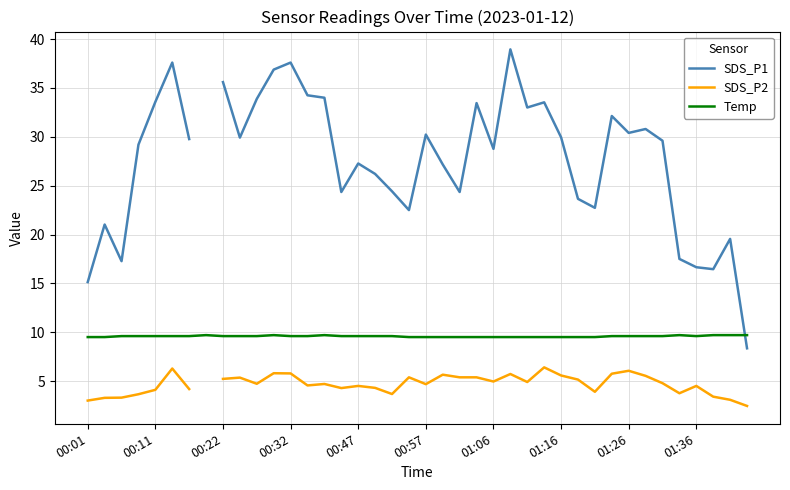

What is the minimum value shown in the chart?

2.5